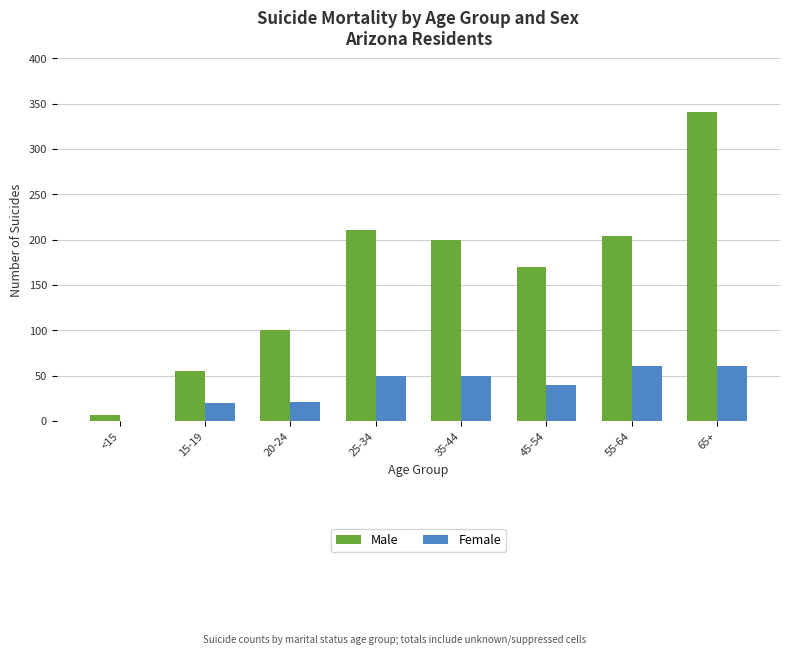

What is the difference between the Male values at 20-24 and 45-54?

70